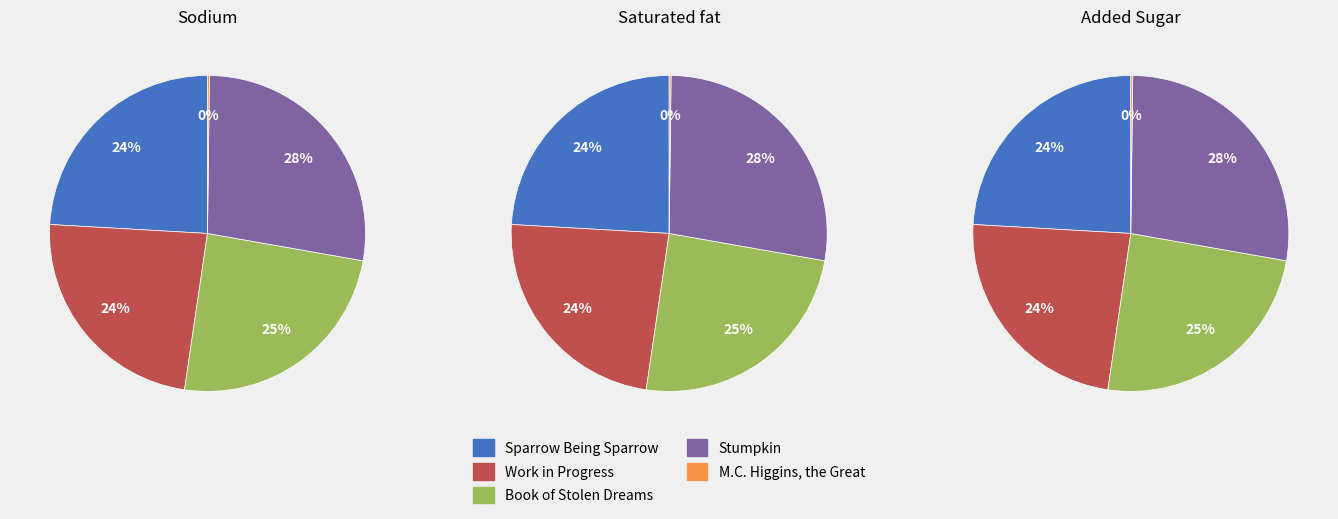

The Book of Stolen Dreams slice represents 13% of the pie. True or false?

False